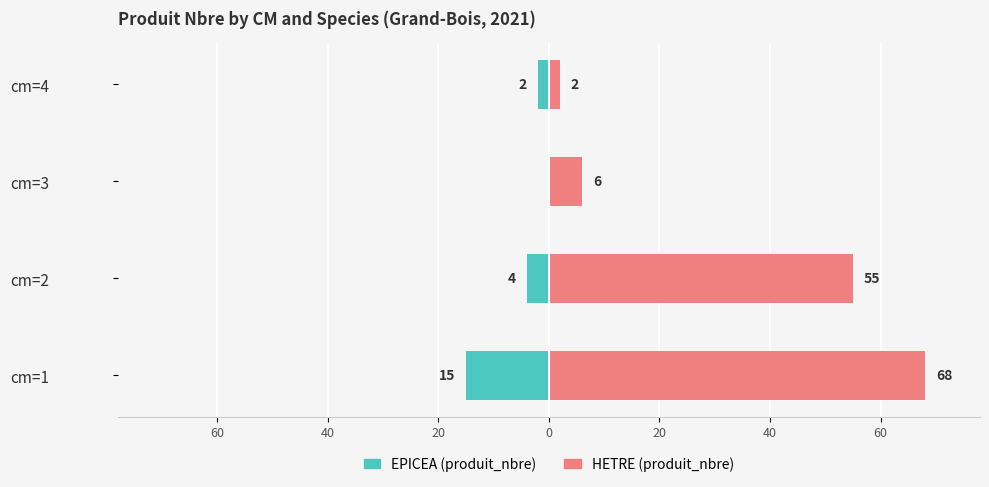

How many values in the produit_nbre (HETRE) series exceed 55?

1